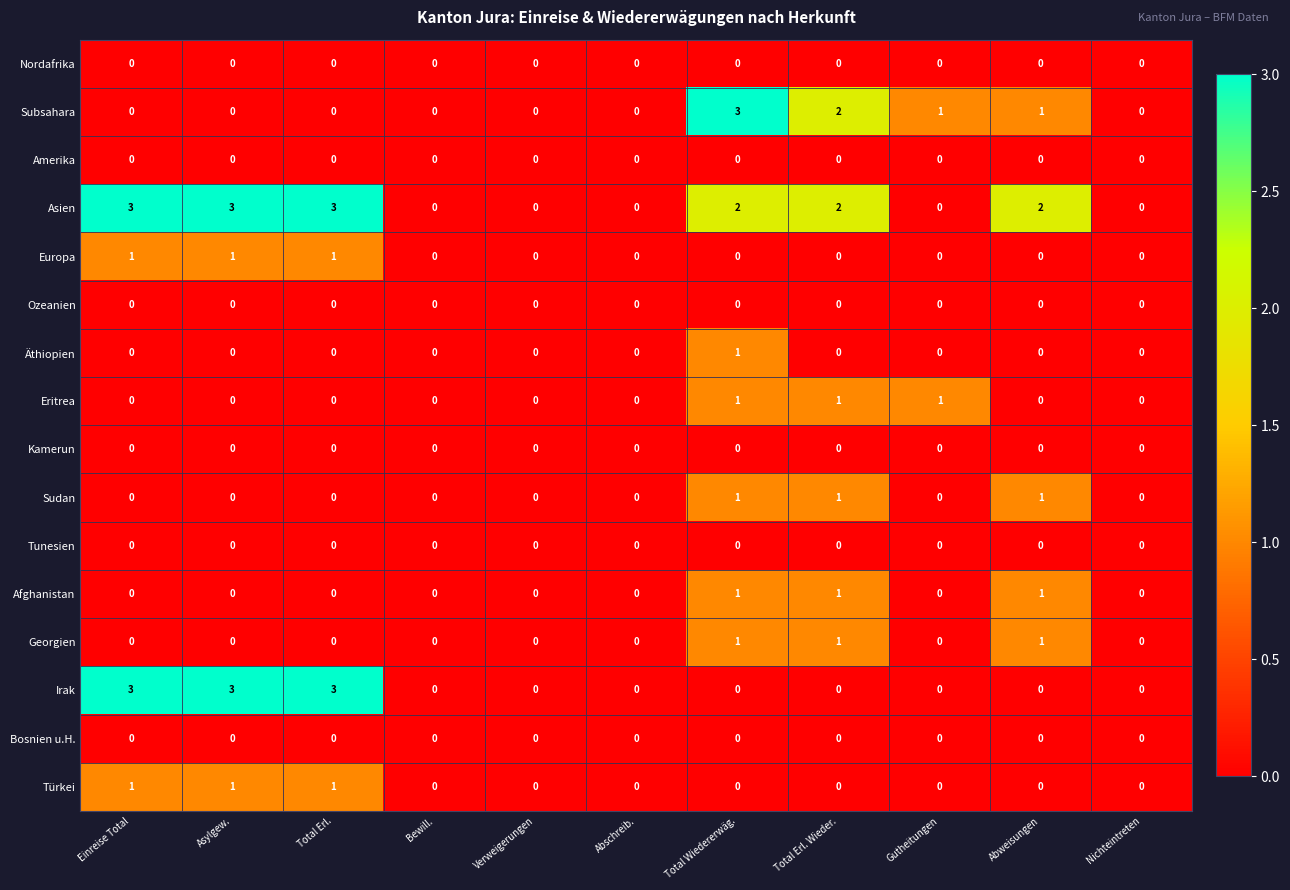

Where does the Asien series first go above 2?

Einreise Total